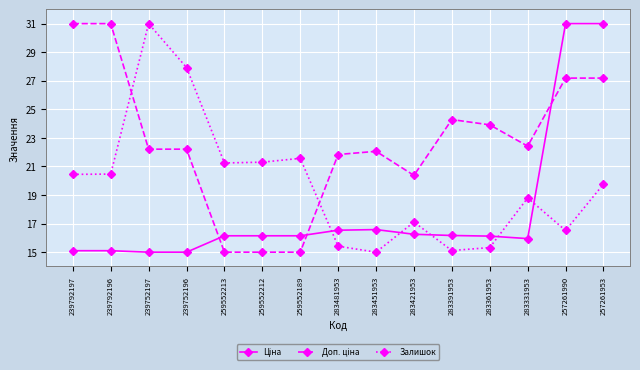

Is it true that Залишок equals 19.8 at 257261953?

True